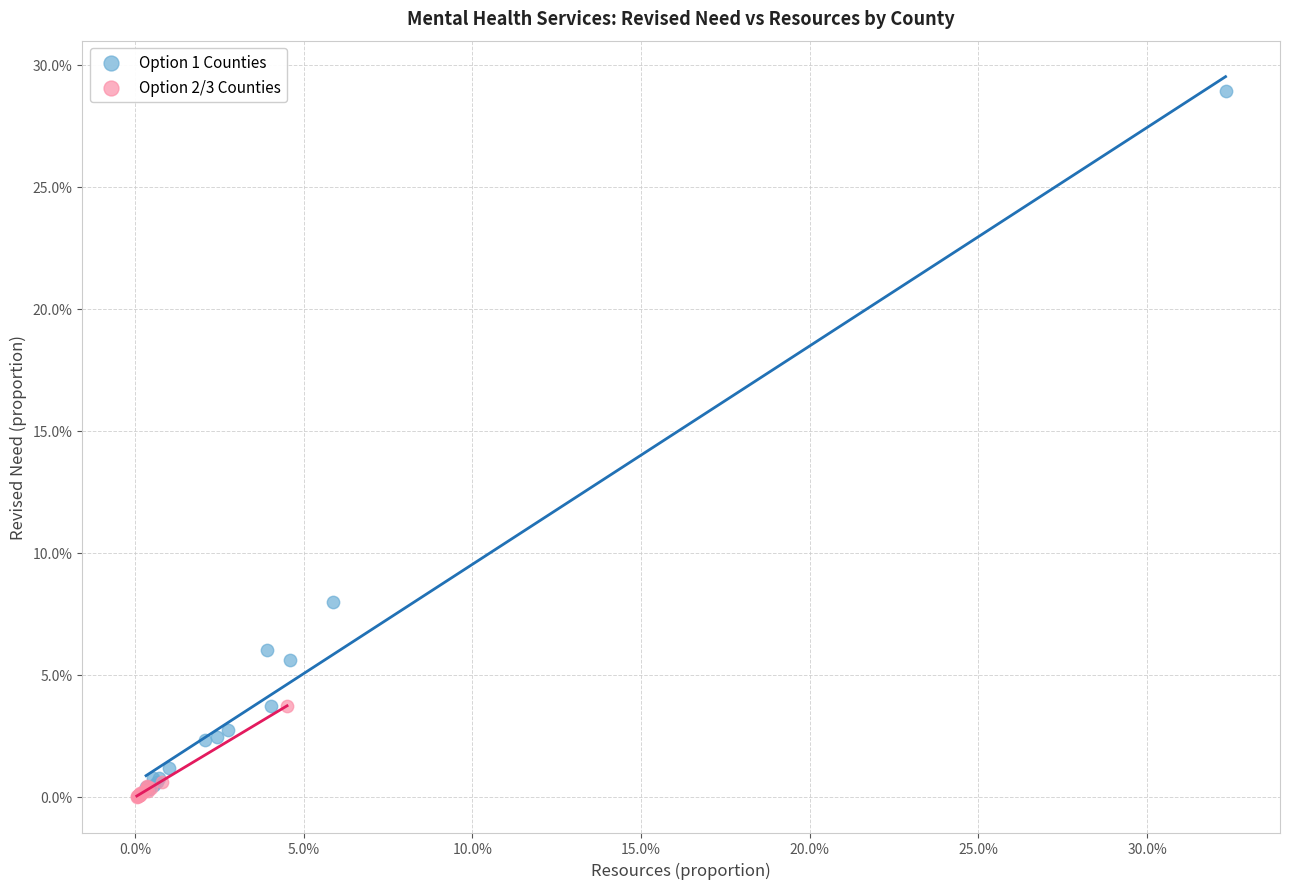

What are all the series names shown in the legend?

Option 1 Counties, Option 2/3 Counties